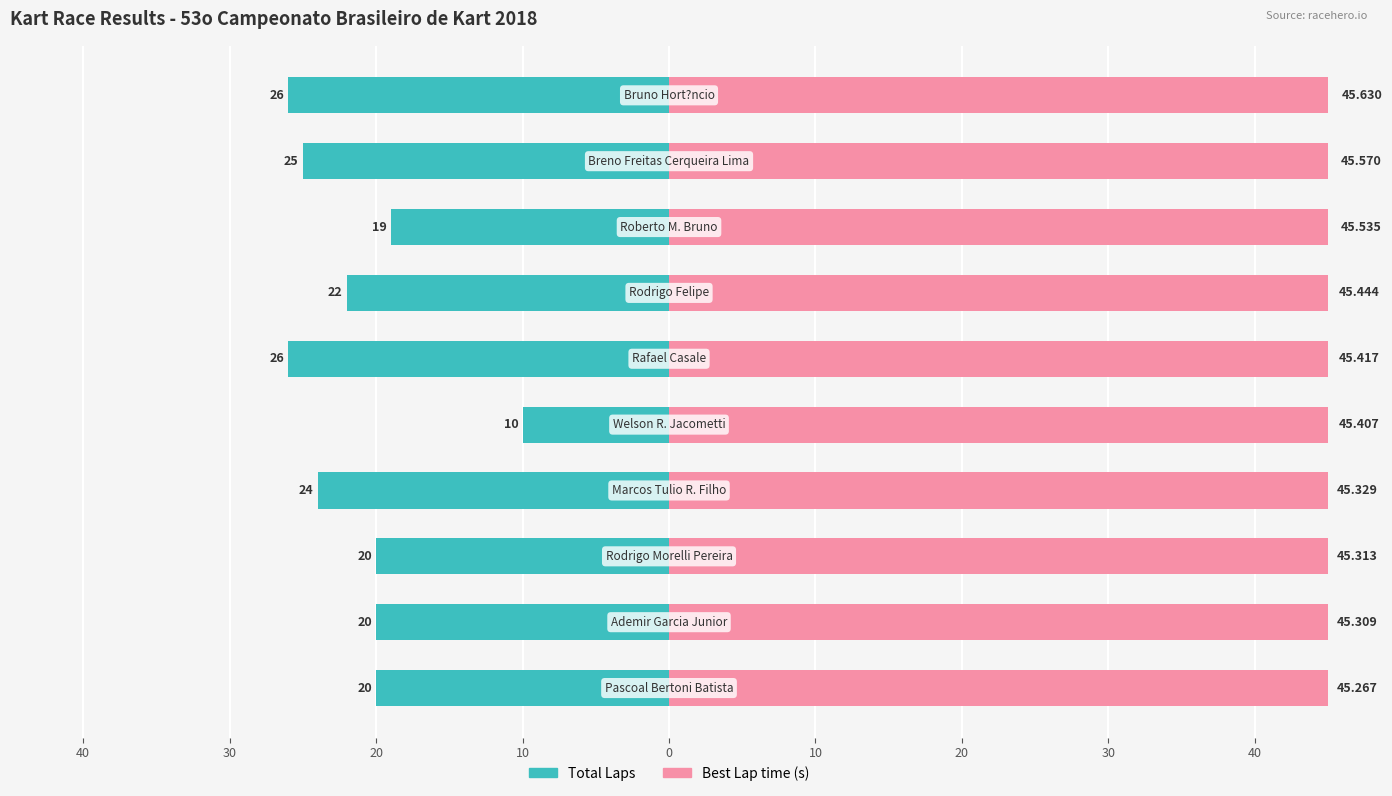

What is the value of the Best Lap time bar at the 2nd from the left?

45.3